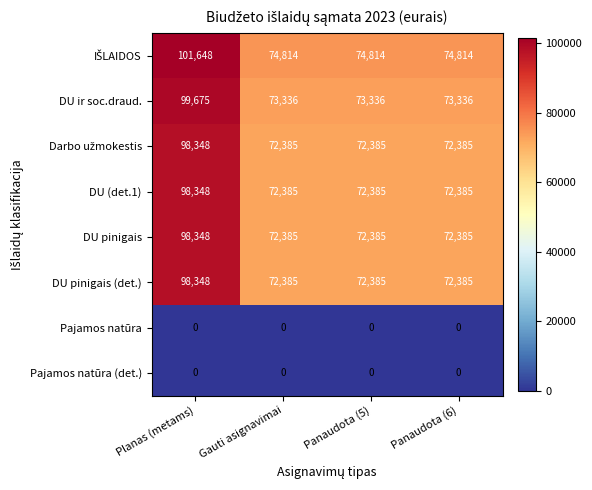

What is the lowest value of the DU pinigais (det.) series?

72385